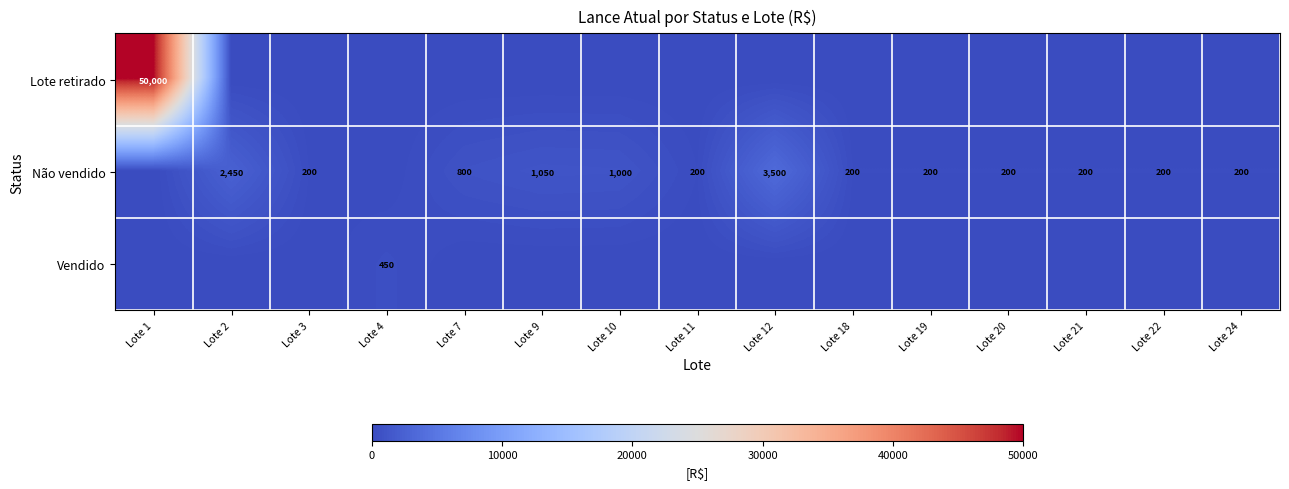

The Não vendido series shows 47 at Lote 22. True or false?

False